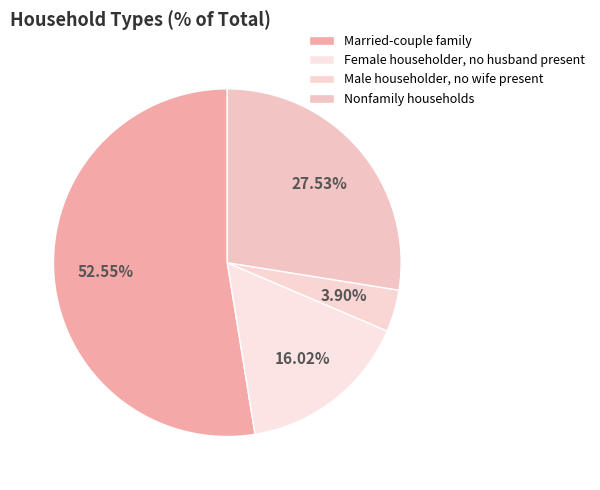

To the nearest percent, what portion does Female householder, no husband present represent?

16%